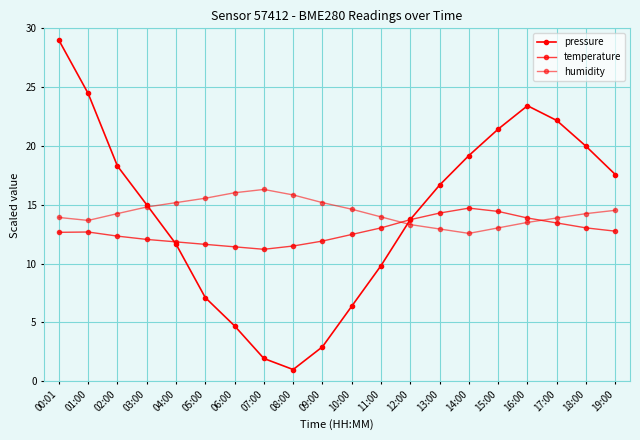

Reading left to right, list all the values displayed in this chart.

pressure: 29.0	24.5	18.3	15.0	11.7	7.1	4.7	1.9	1.0	2.9	6.4	9.8	13.8	16.7	19.2	21.4	23.4	22.2	20.0	17.6
temperature: 12.7	12.7	12.3	12.1	11.8	11.6	11.4	11.2	11.5	11.9	12.5	13.0	13.7	14.3	14.7	14.4	13.9	13.5	13.0	12.8
humidity: 13.9	13.7	14.3	14.8	15.2	15.6	16.0	16.3	15.8	15.2	14.6	14.0	13.3	12.9	12.6	13.0	13.5	13.9	14.3	14.5